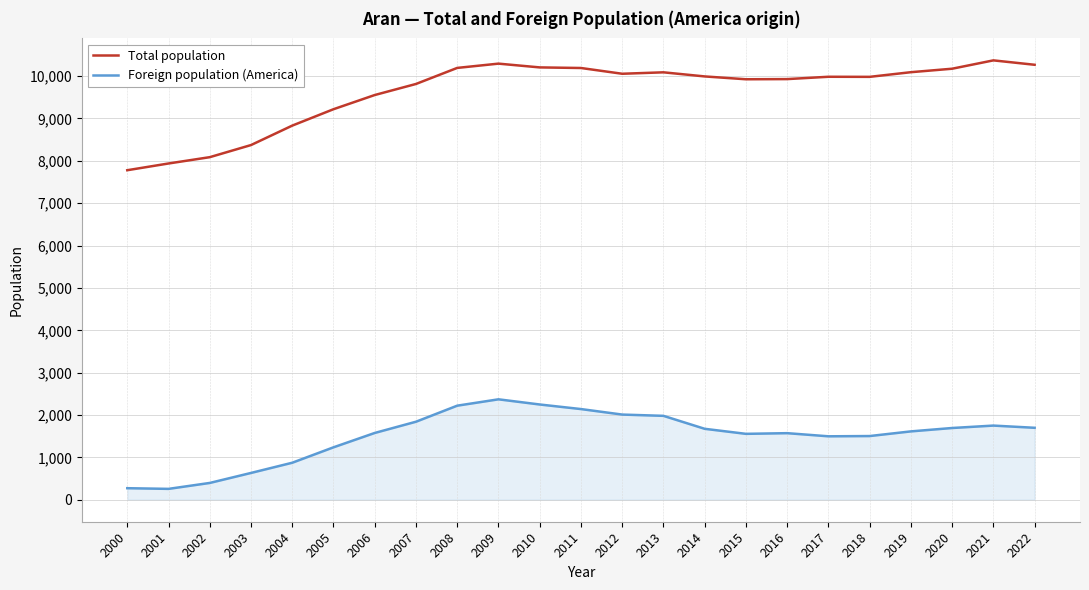

What is the difference between the second highest and second lowest values in the Foreign population (America) series?

1976